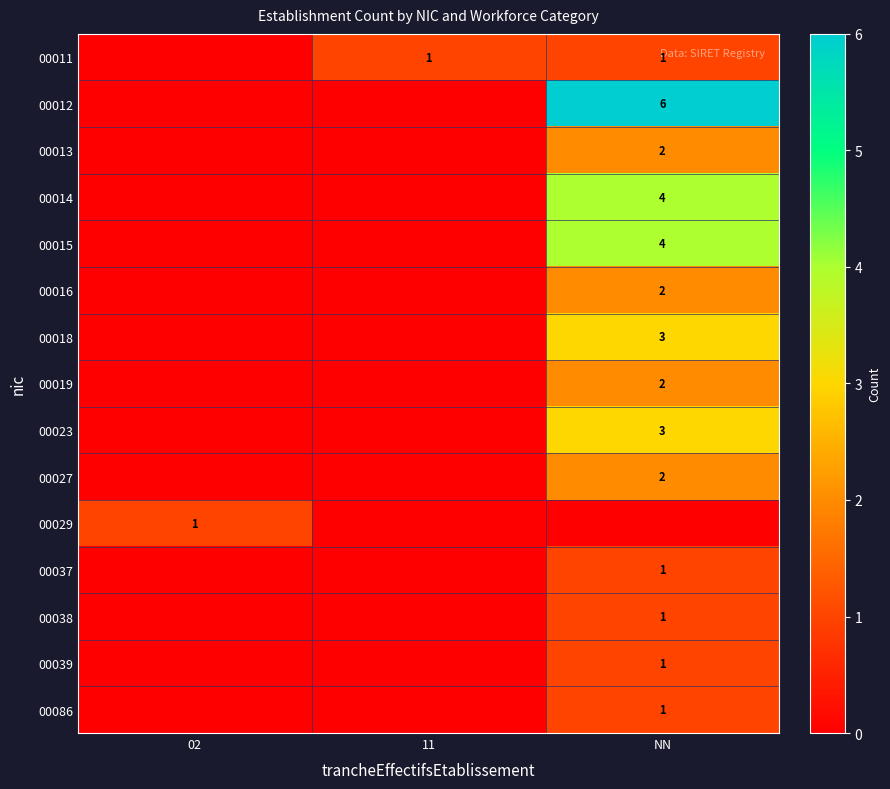

True or false: 00023 has a value of 3 at NN.

True